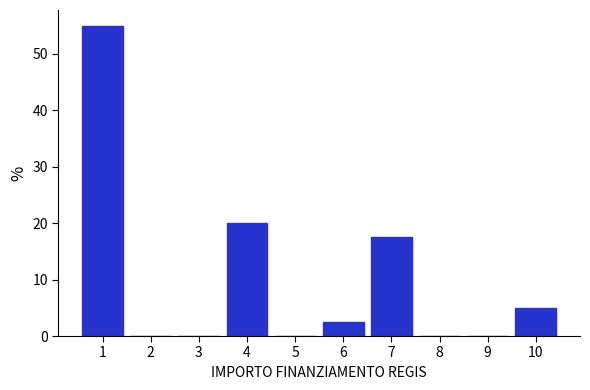

Reading right to left, list all the values displayed in this chart.

10=5.0	9=0.0	8=0.0	7=17.5	6=2.5	5=0.0	4=20.0	3=0.0	2=0.0	1=55.0